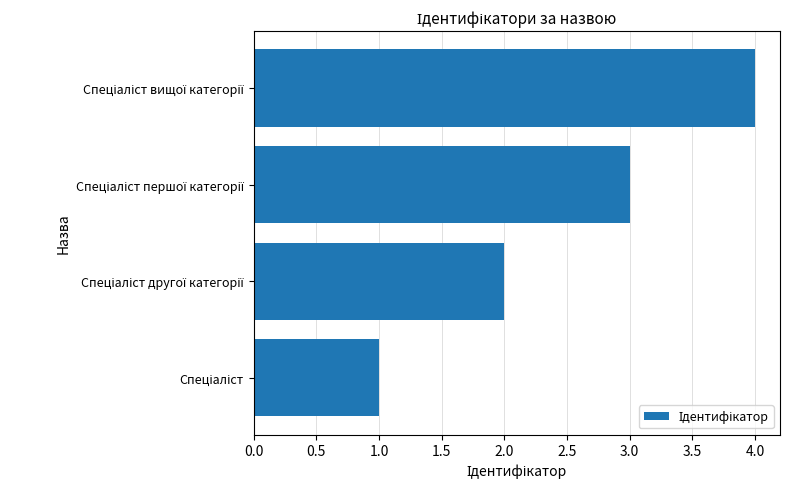

What is the maximum value shown in the chart?

4